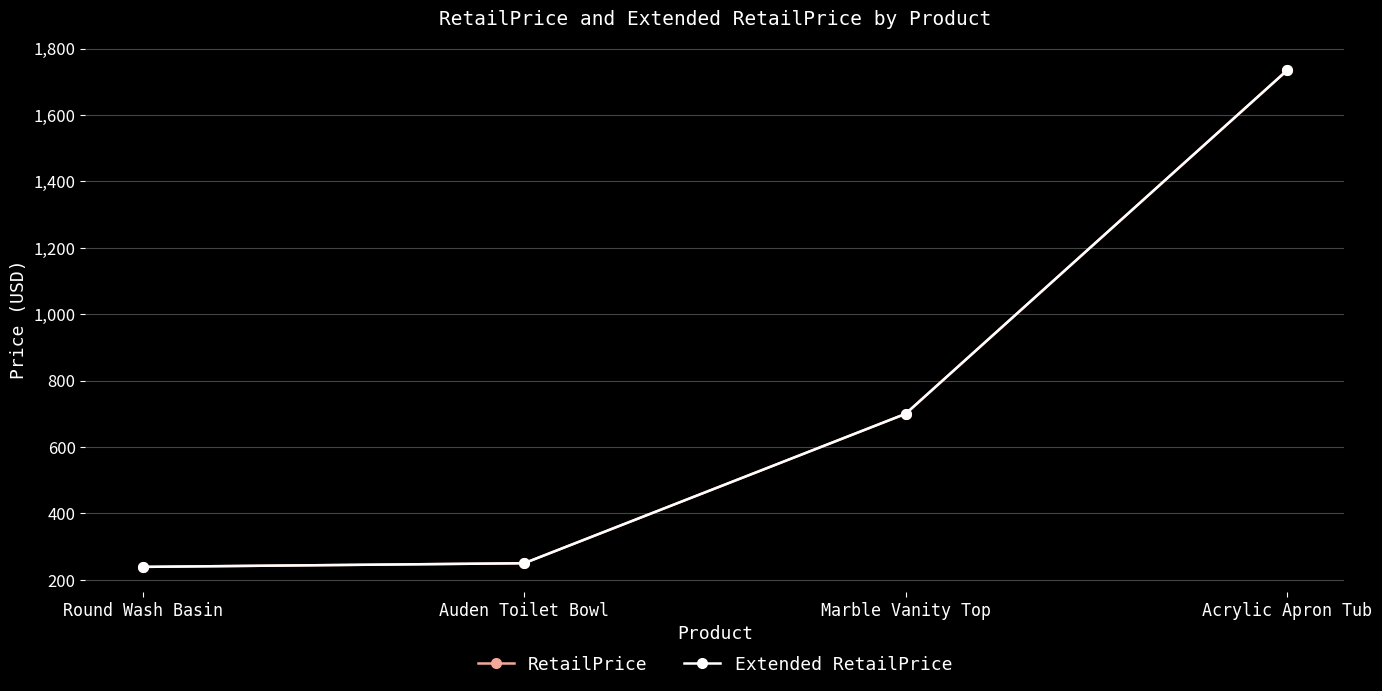

What is the label of the 3rd point from the right?

Auden Toilet Bowl